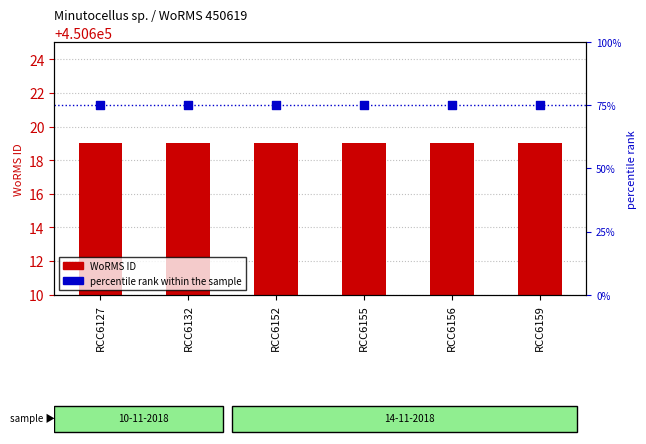

Which series has the widest spread of Y values?

WoRMS ID